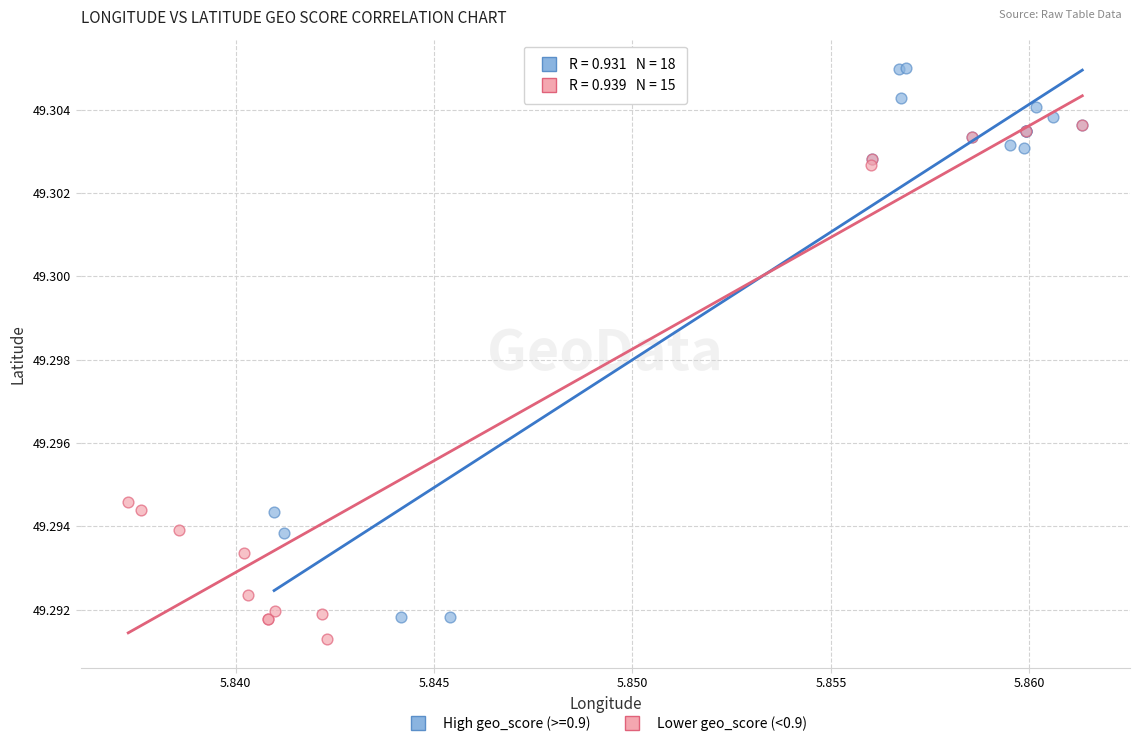

Which series reaches the maximum Y coordinate?

High geo_score (>=0.9)